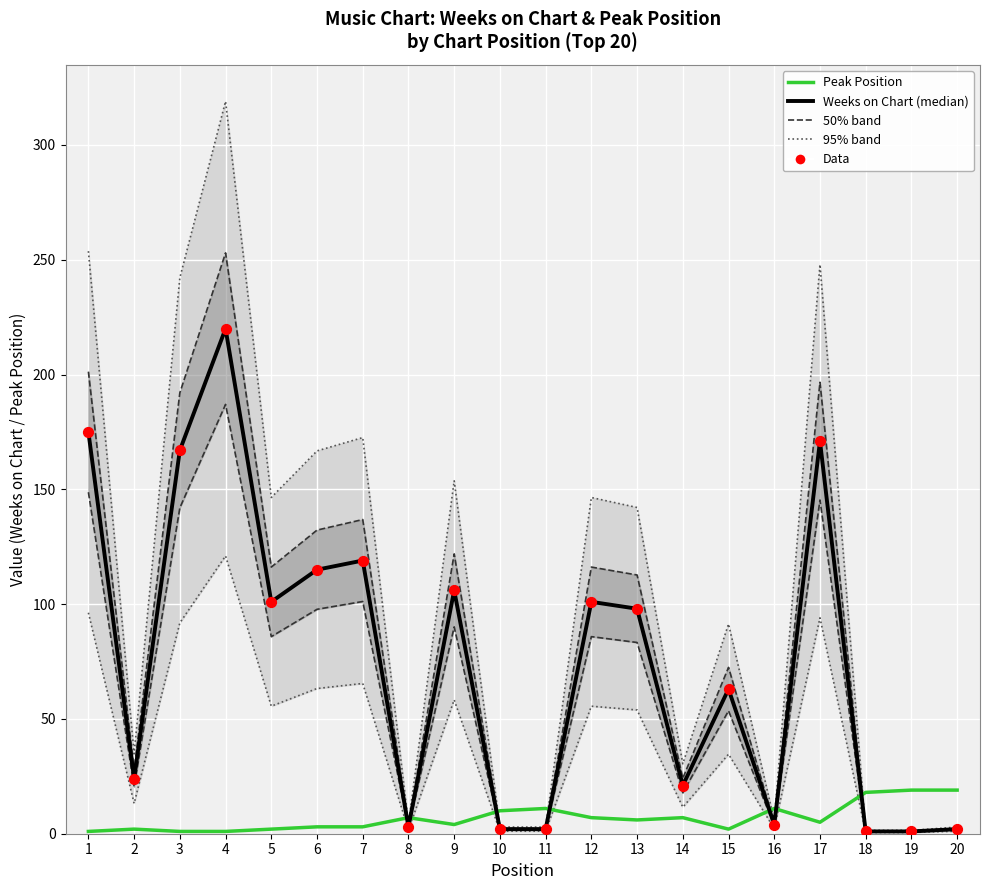

Which series has the largest total across all categories?

Weeks on Chart